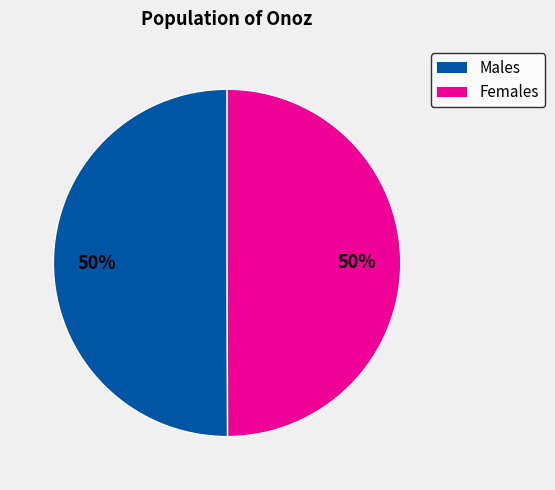

To the nearest percent, what is the average slice percentage?

50%